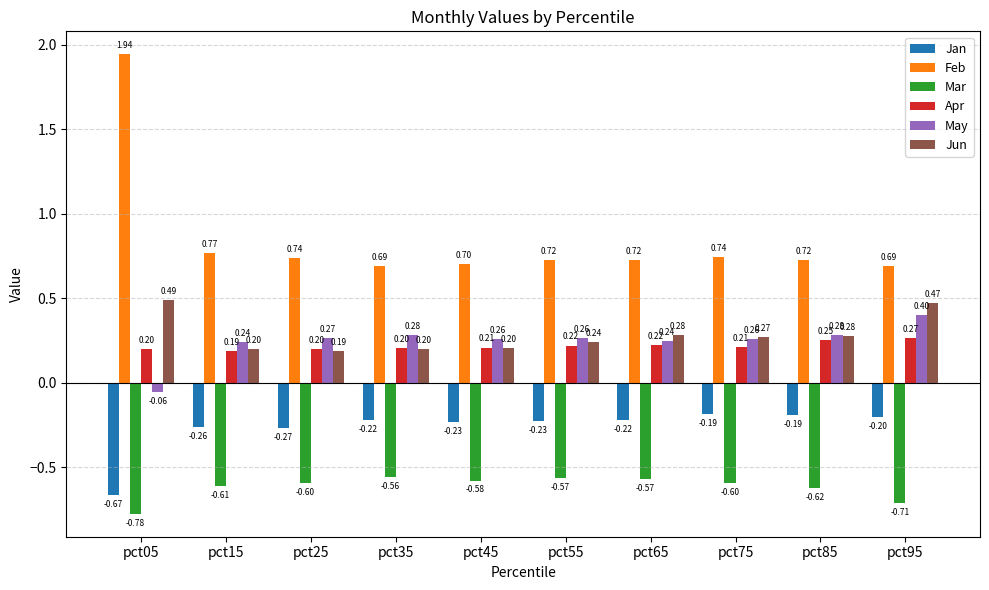

Which series has the largest total across all categories?

Feb